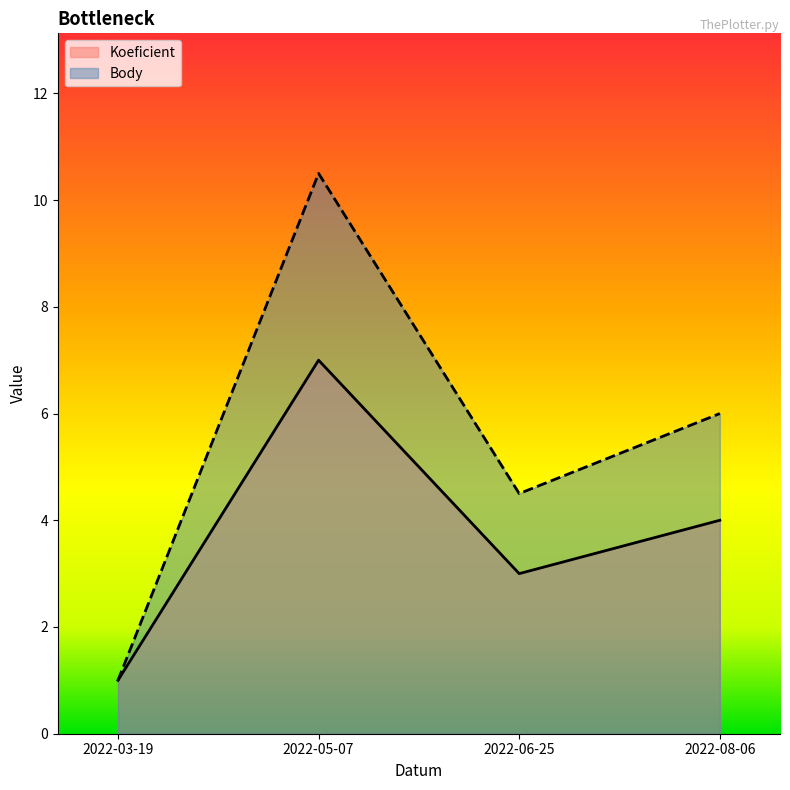

How many lines are shown in the chart?

2